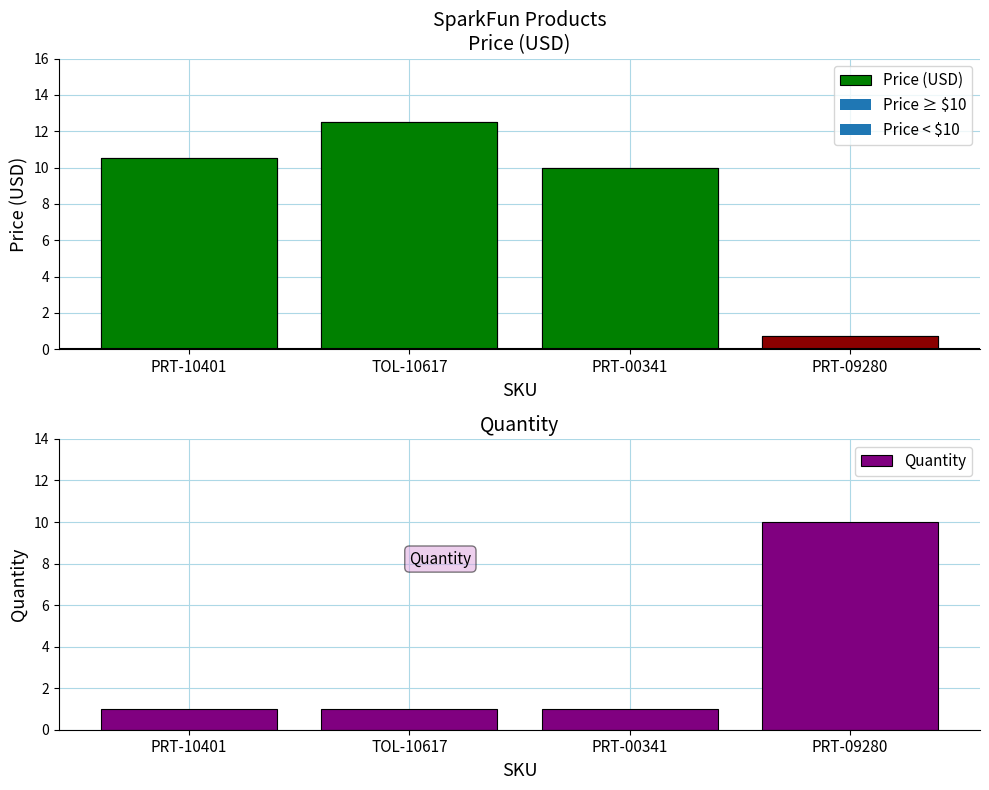

Does the chart contain stacked bars?

No